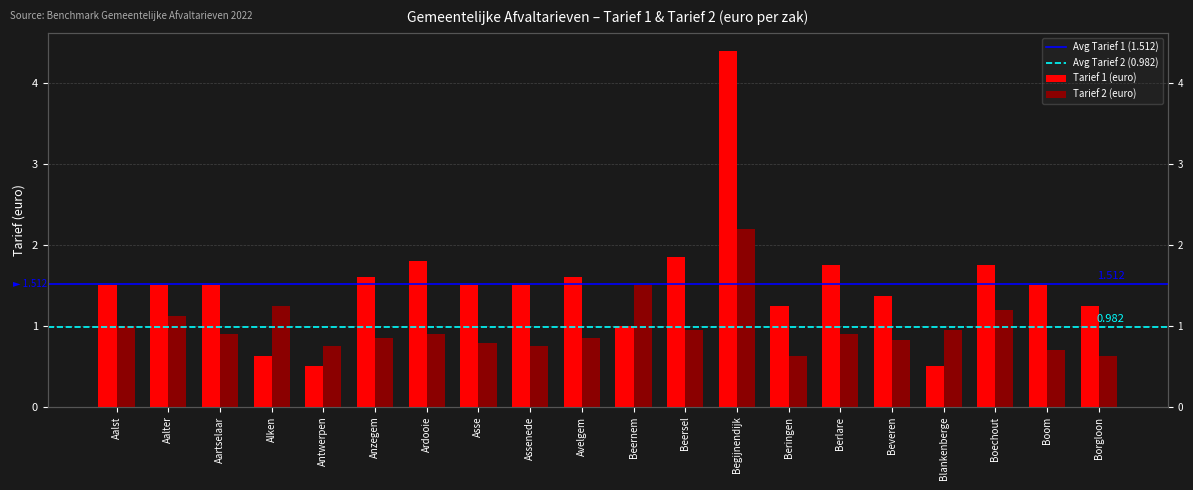

The value of Tarief 2 (euro) at Avelgem is 1.5. True or false?

False